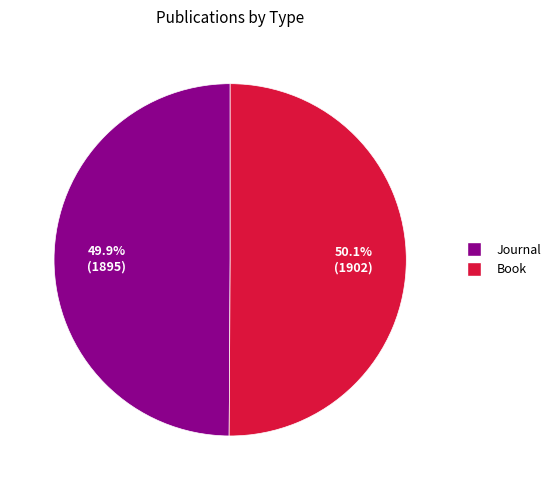

Combined, what portion of the pie is Journal and Book?

100.0%